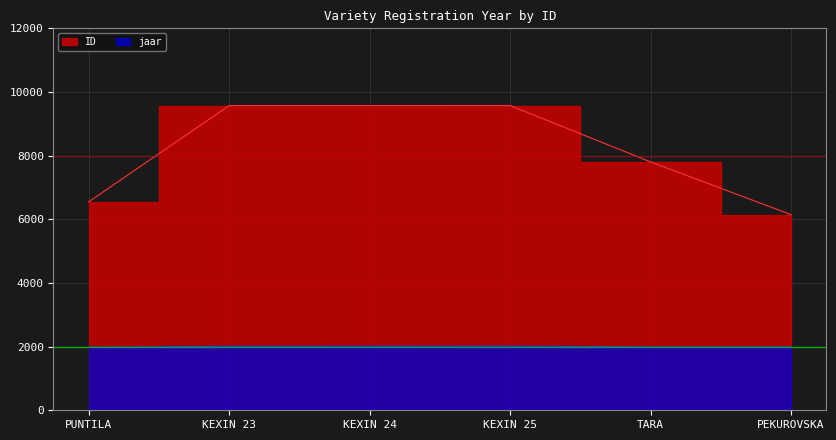

At KEXIN 25, list the series in order from smallest to largest.

jaar, ID